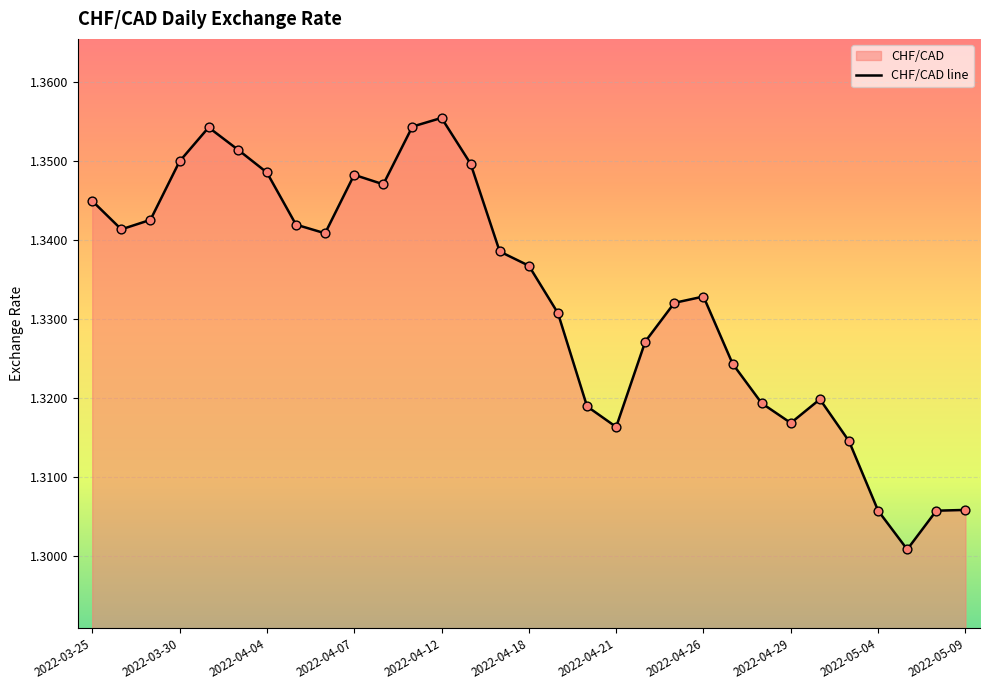

Approximately how many times larger is the value at 2022-04-25 compared to 2022-03-30?

1.0